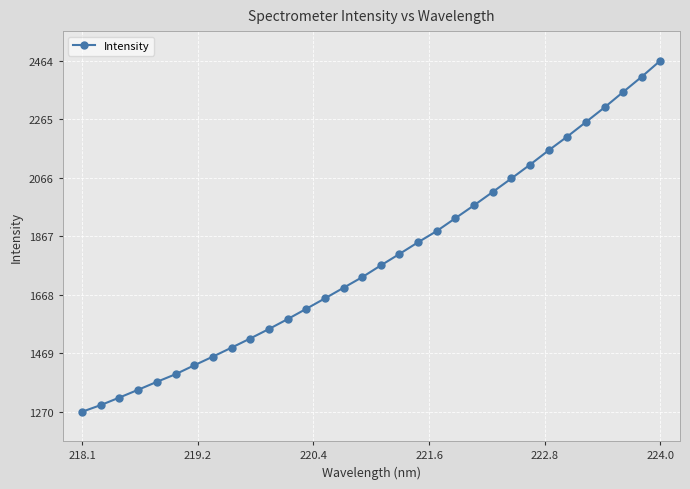

What is the maximum value shown in the chart?

2463.8